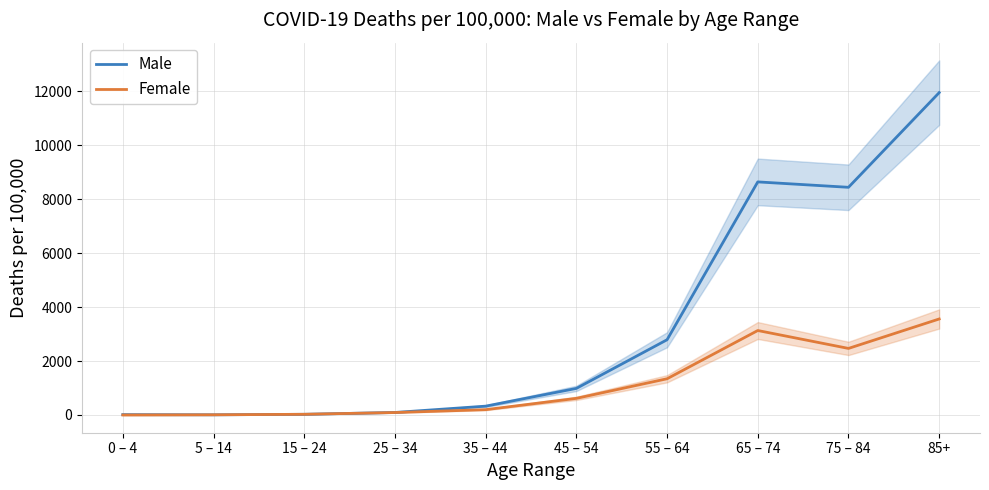

What is the approximate value of Female at 75 – 84?

2467.3